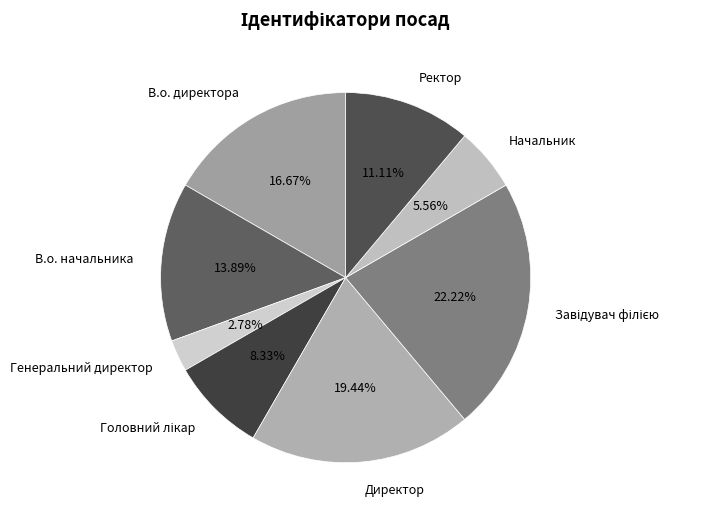

What is the smallest slice in the pie chart?

Генеральний директор